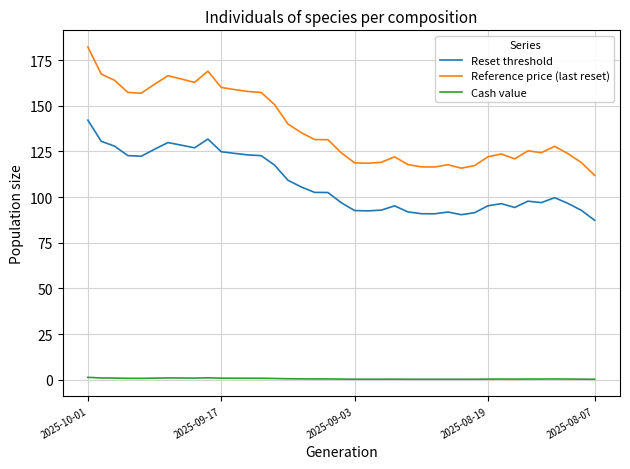

True or false: Reset threshold and Cash value cross at least once.

False